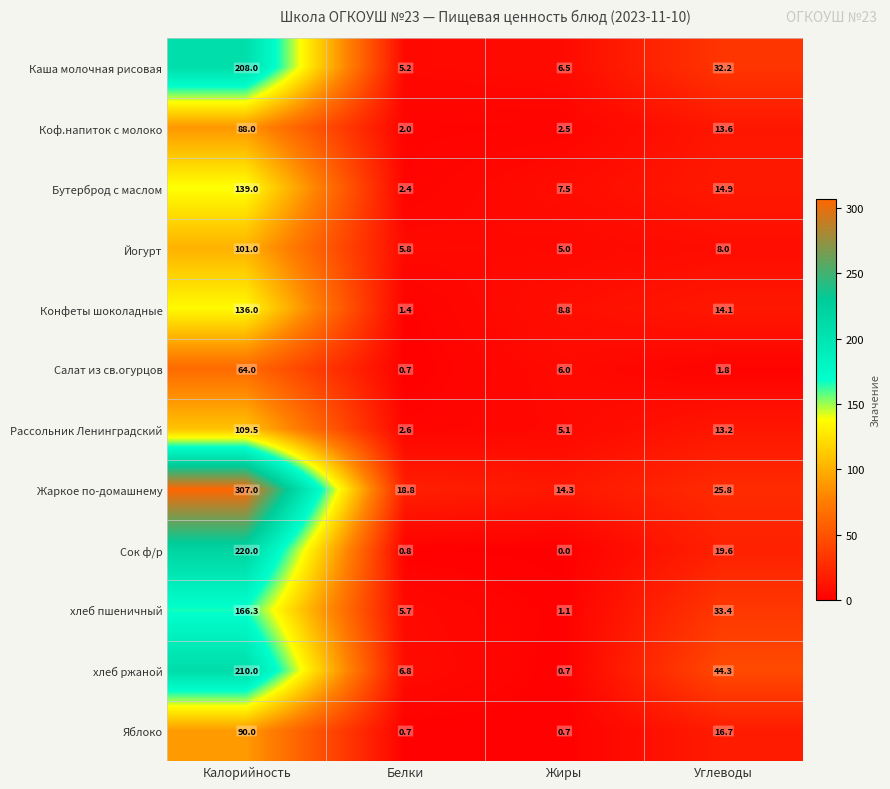

True or false: Сок ф/р has a value of 19.6 at Углеводы.

True